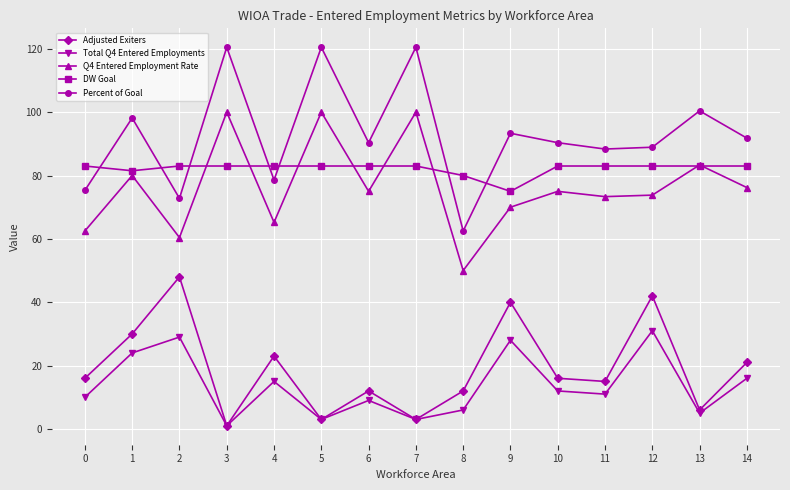

What is the lowest value of the DW Goal series?

75.0